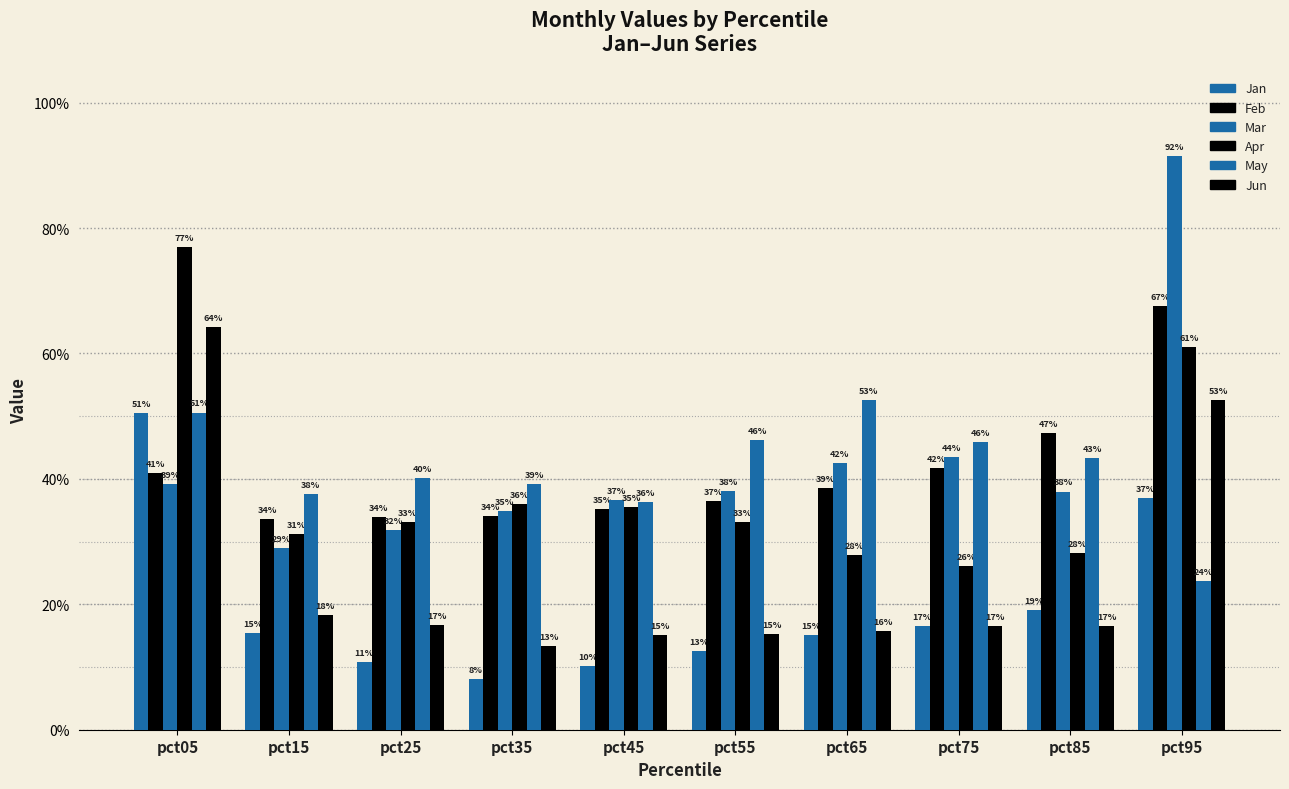

Which series changed the most between pct65 and pct95?

Mar